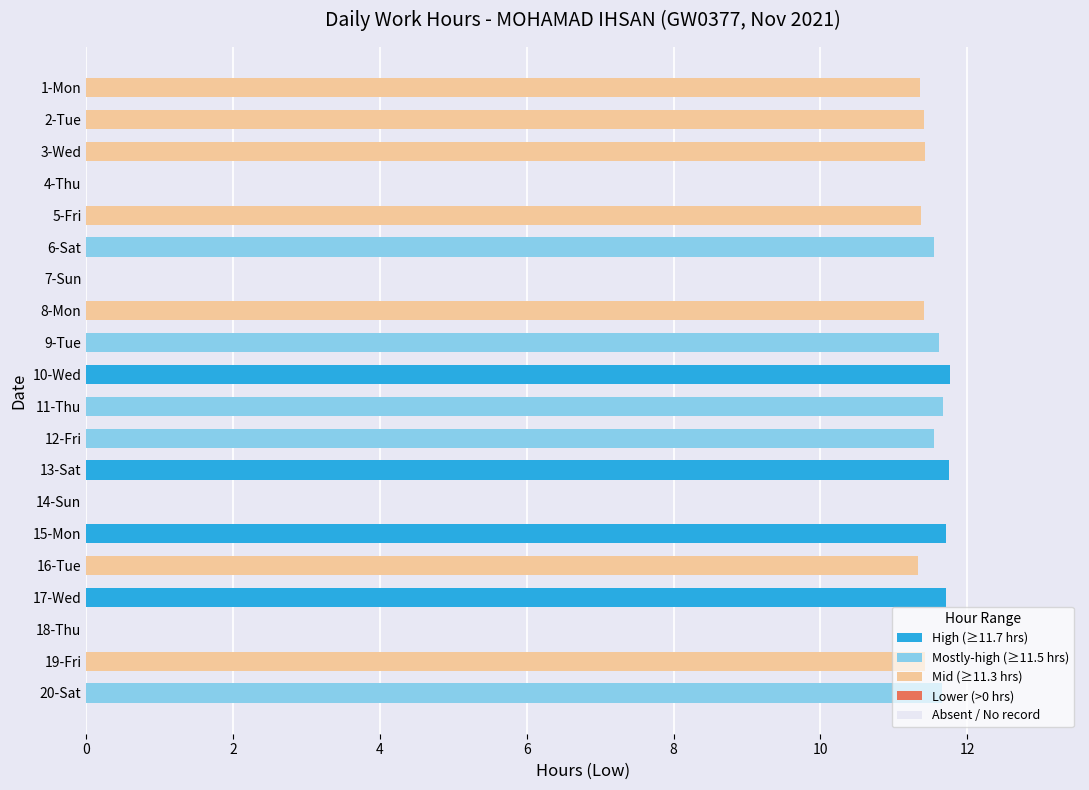

Does the chart contain stacked bars?

No